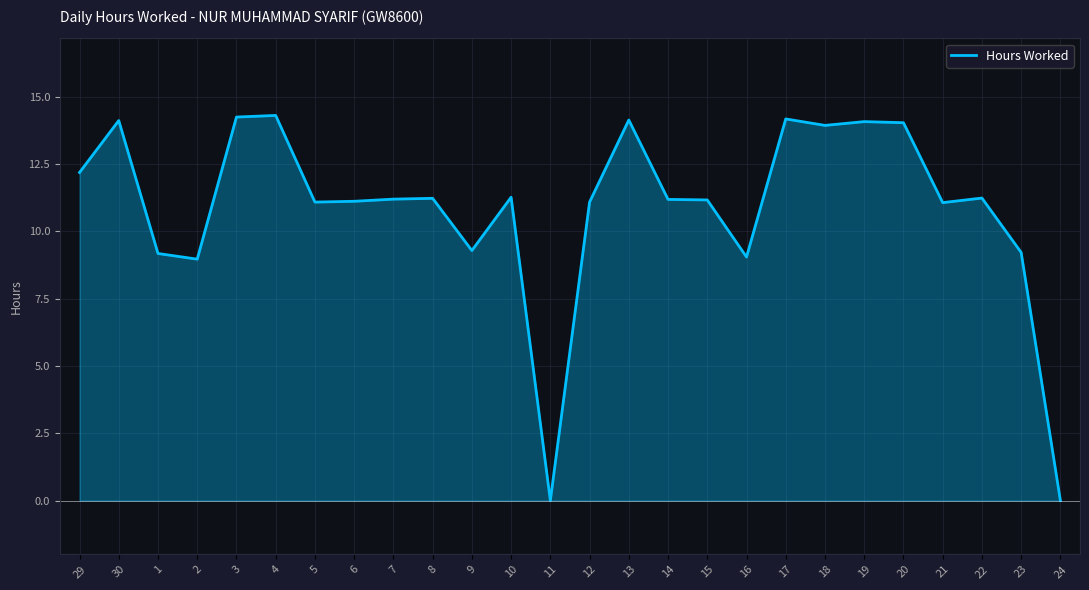

Which has a higher value, 1 or 11?

1